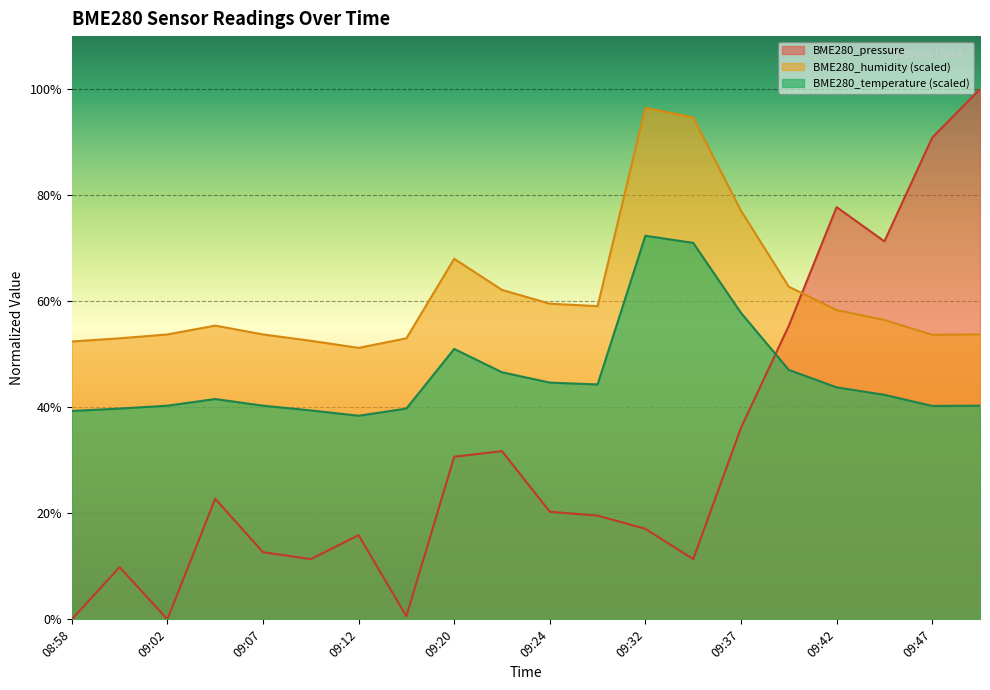

True or false: BME280_temperature and BME280_pressure intersect in this chart.

True